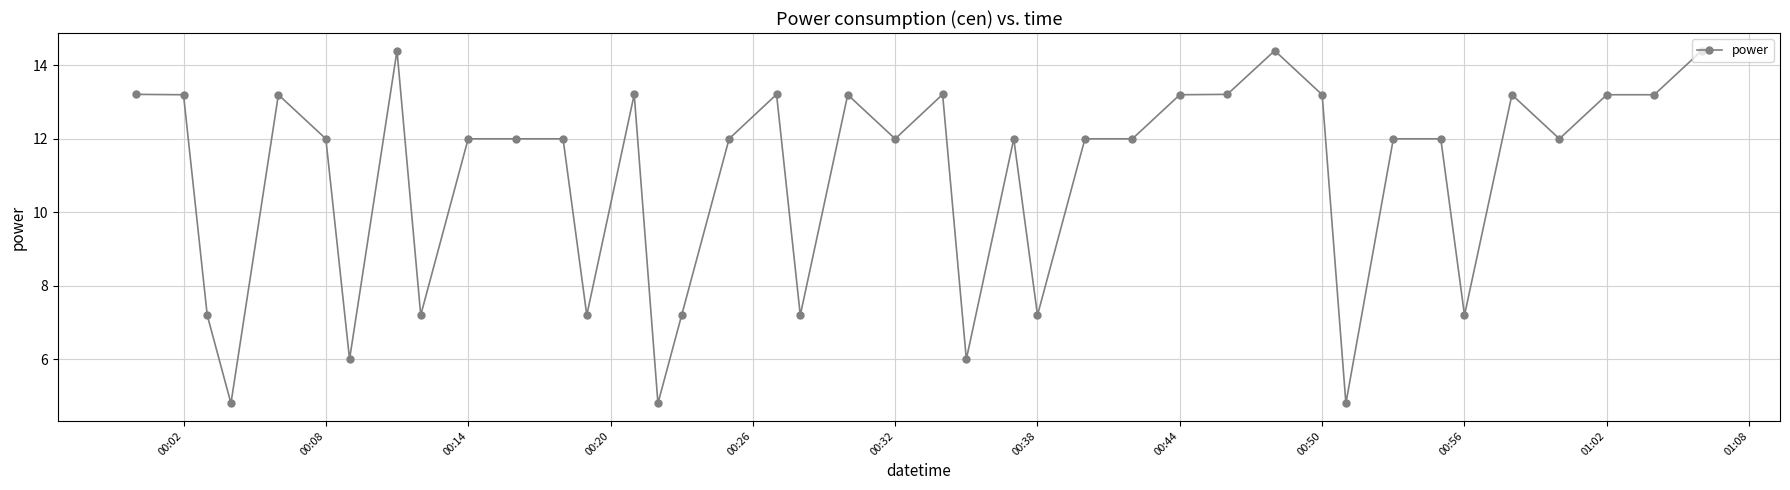

What is the smallest value displayed?

4.8